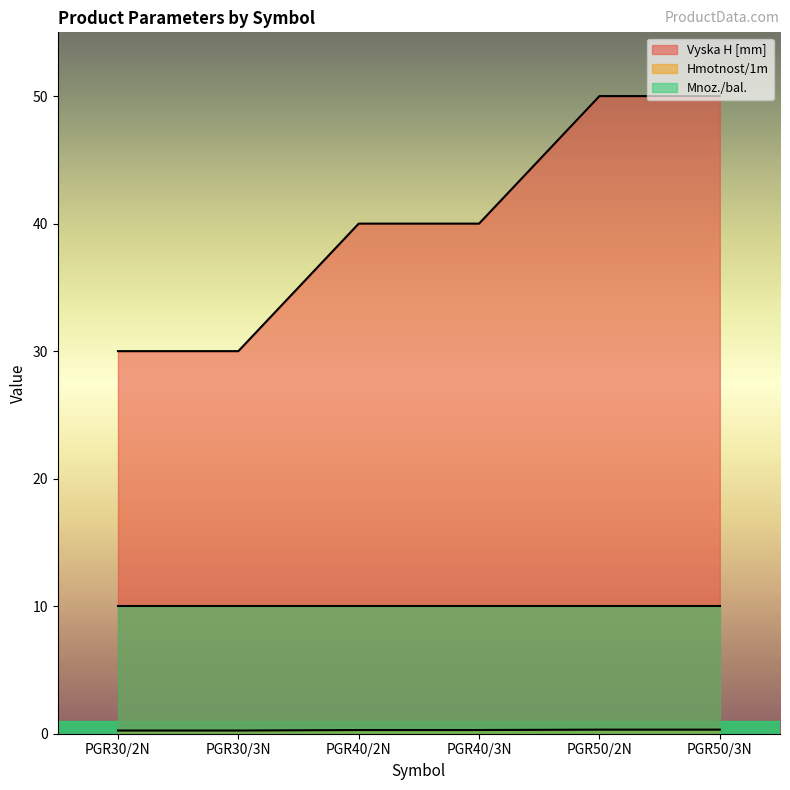

Which category has the lowest value in the Vyska H [mm] series?

PGR30/2N